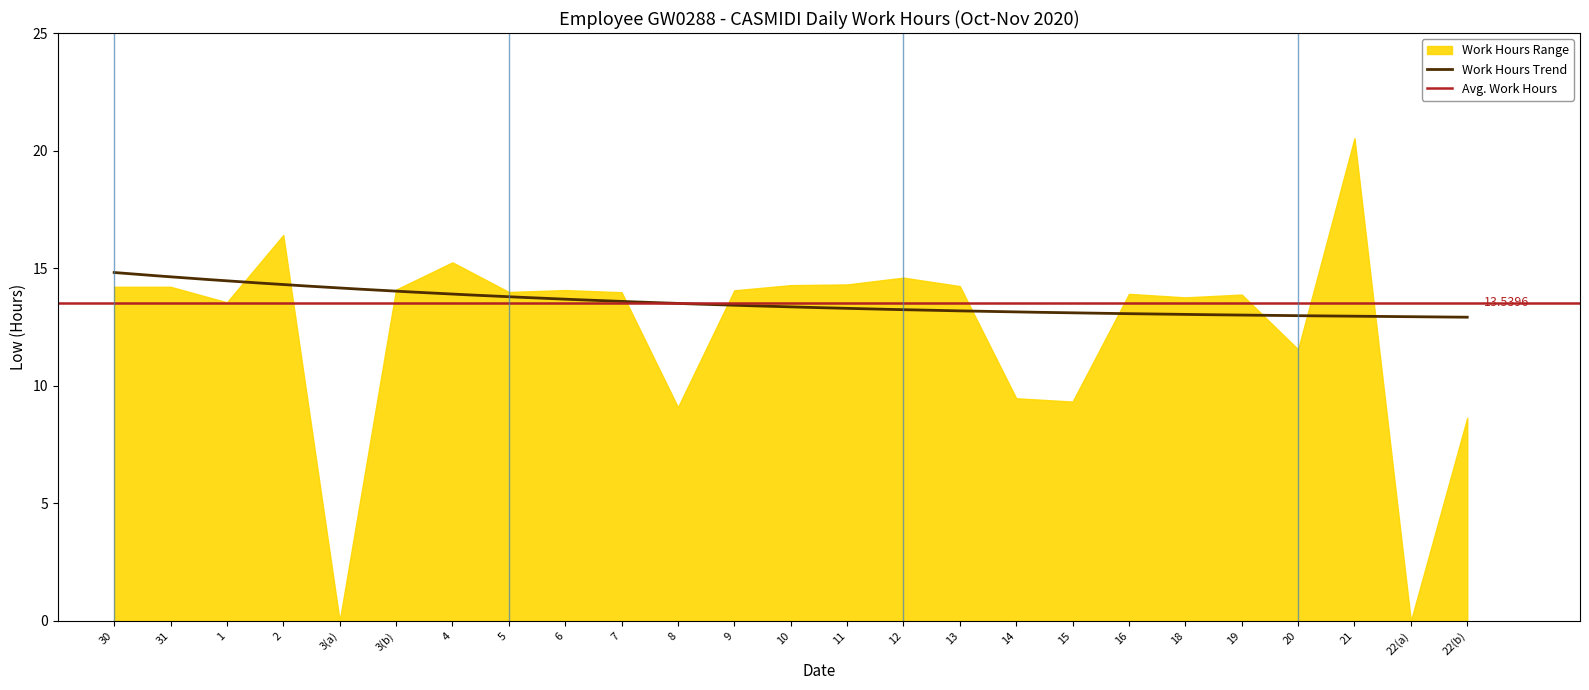

How many values exceed 13?

18